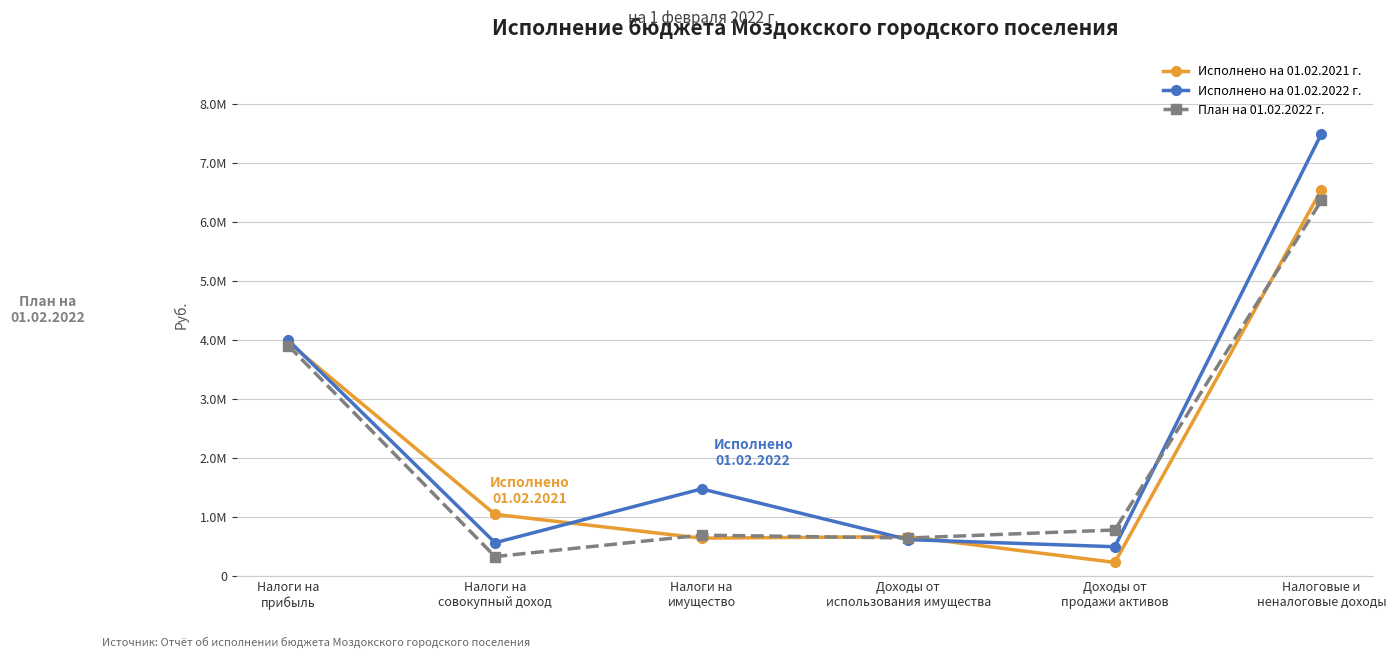

How many times do План на 01.02.2022 г. and Исполнено на 01.02.2022 г. cross each other?

2